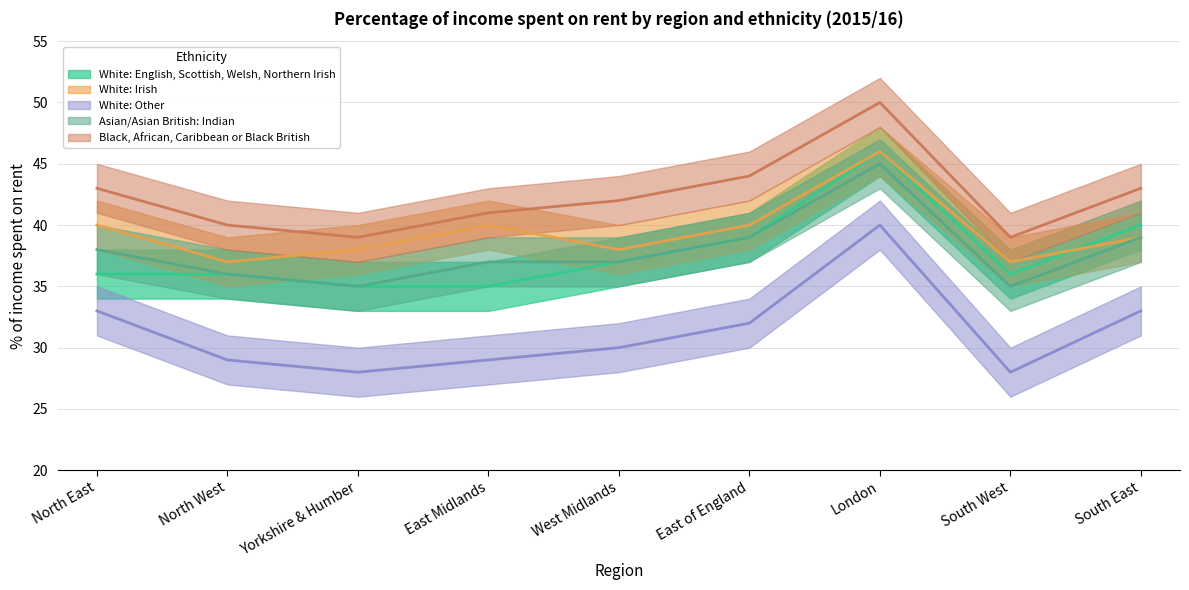

At which category is the sum across all series the highest?

London